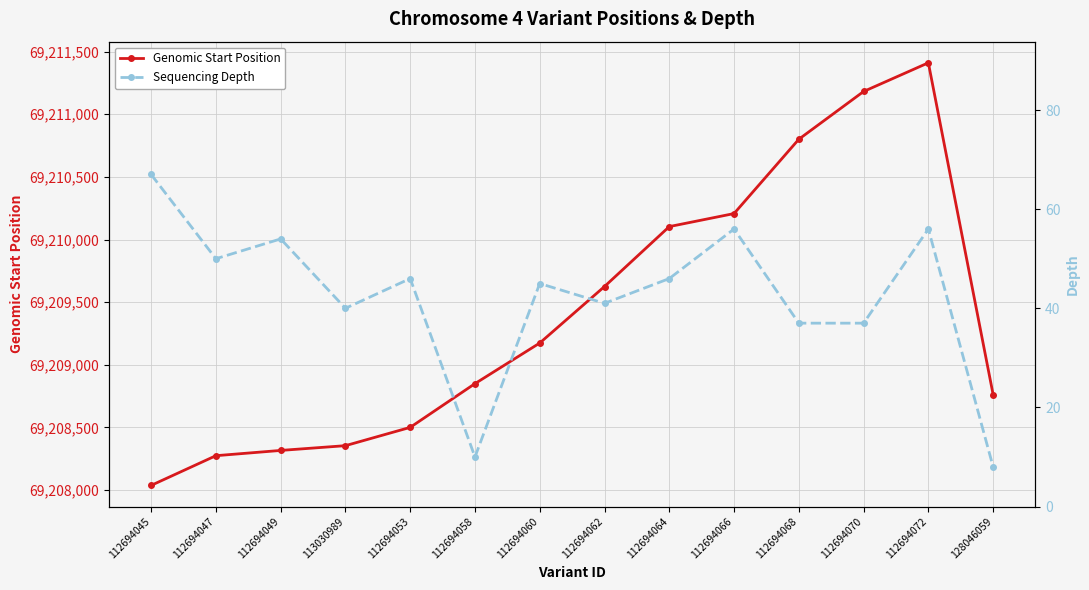

What is the average value of the Sequencing Depth series?

42